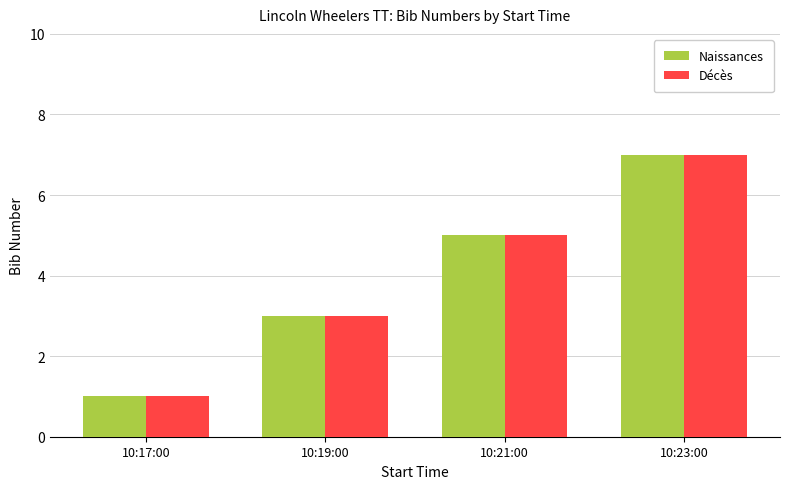

Is the value of Naissances at 10:19:00 greater than the value of Décès at 10:23:00?

No